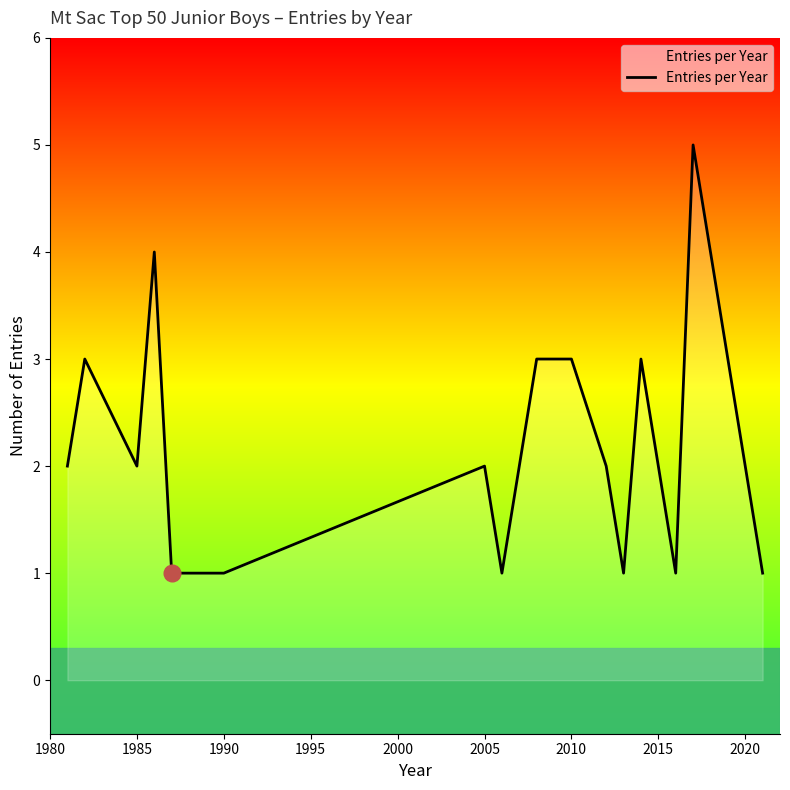

What is the difference between the maximum and minimum values?

4